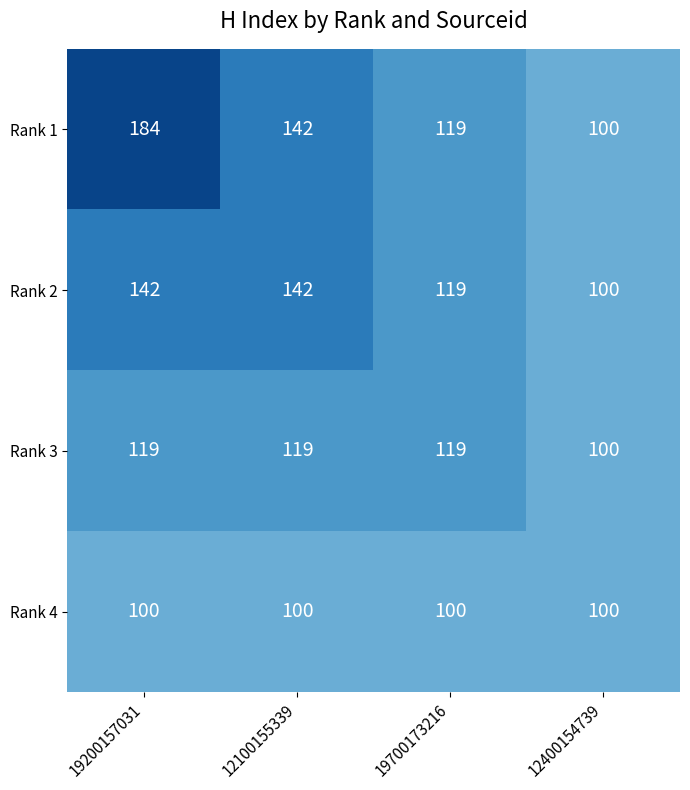

List the series in order of their peak value, lowest first.

Rank 4, Rank 3, Rank 2, Rank 1